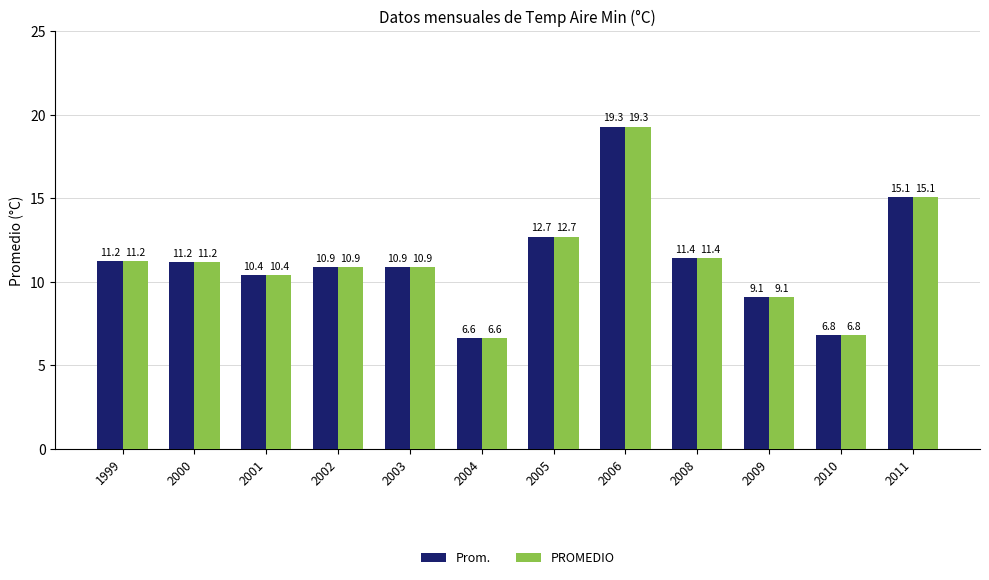

The Prom. series shows 22.9 at 2011. True or false?

False